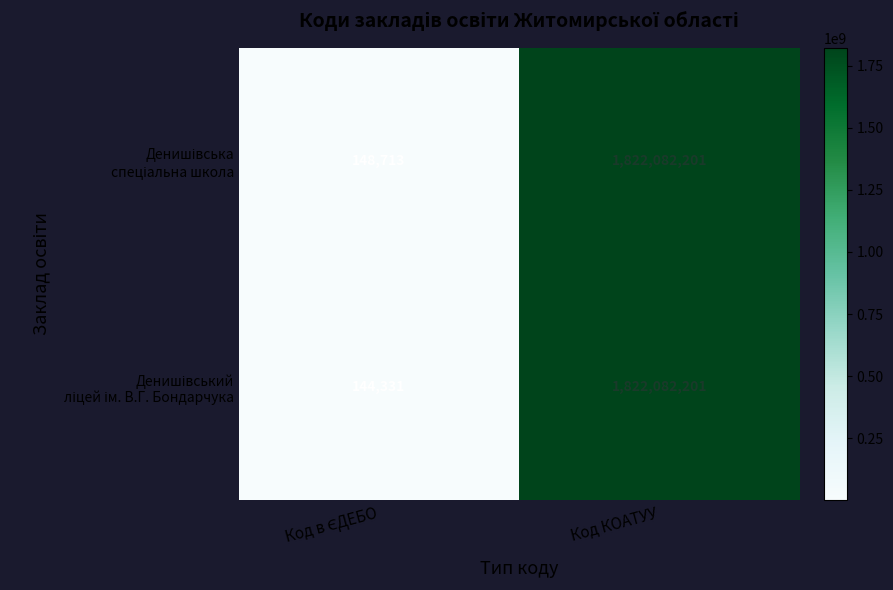

At which category is the sum across all series the highest?

Код КОАТУУ